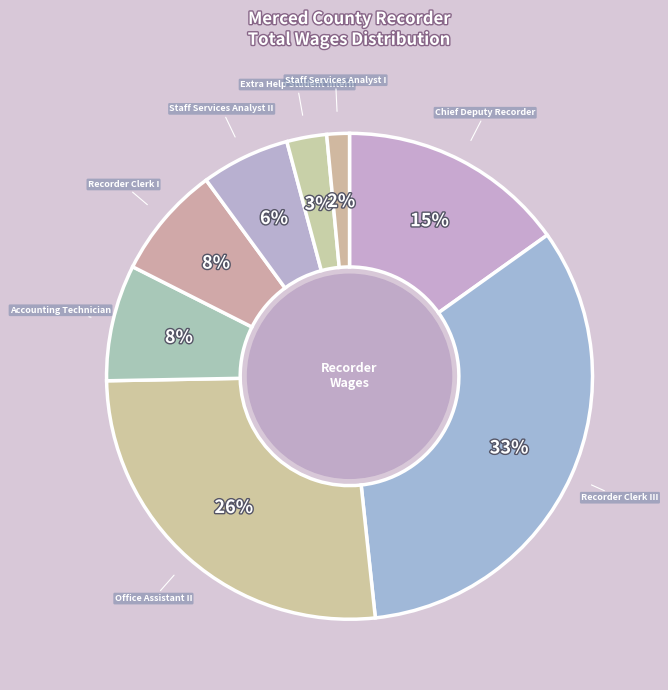

True or false: Staff Services Analyst II accounts for 1% of the total.

False